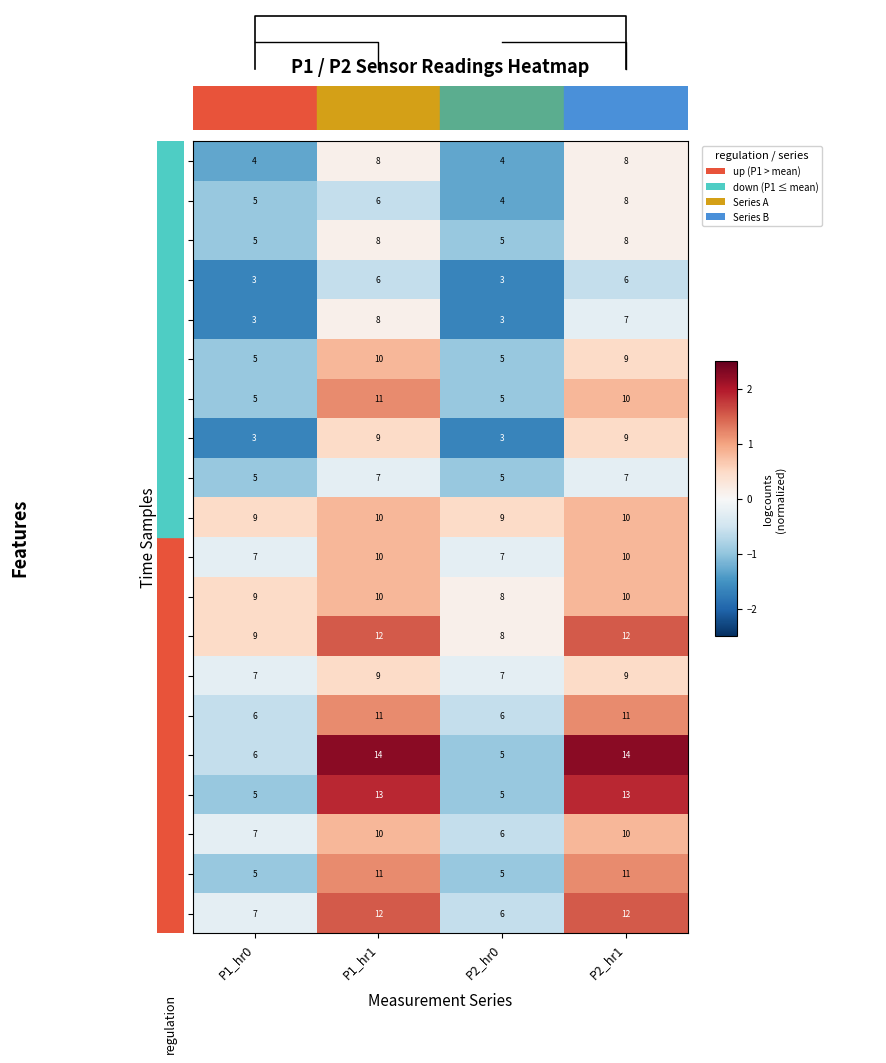

Reading right to left, what are all the values shown in this chart?

t00: P2_hr1=8.0	P2_hr0=4.0	P1_hr1=8.0	P1_hr0=4.0
t01: P2_hr1=8.0	P2_hr0=4.0	P1_hr1=6.0	P1_hr0=5.0
t02: P2_hr1=8.0	P2_hr0=5.0	P1_hr1=8.0	P1_hr0=5.0
t03: P2_hr1=6.0	P2_hr0=3.0	P1_hr1=6.0	P1_hr0=3.0
t04: P2_hr1=7.0	P2_hr0=3.0	P1_hr1=8.0	P1_hr0=3.0
t05: P2_hr1=9.0	P2_hr0=5.0	P1_hr1=10.0	P1_hr0=5.0
t06: P2_hr1=10.0	P2_hr0=5.0	P1_hr1=11.0	P1_hr0=5.0
t07: P2_hr1=9.0	P2_hr0=3.0	P1_hr1=9.0	P1_hr0=3.0
t08: P2_hr1=7.0	P2_hr0=5.0	P1_hr1=7.0	P1_hr0=5.0
t09: P2_hr1=10.0	P2_hr0=9.0	P1_hr1=10.0	P1_hr0=9.0
t10: P2_hr1=10.0	P2_hr0=7.0	P1_hr1=10.0	P1_hr0=7.0
t11: P2_hr1=10.0	P2_hr0=8.0	P1_hr1=10.0	P1_hr0=9.0
t12: P2_hr1=12.0	P2_hr0=8.0	P1_hr1=12.0	P1_hr0=9.0
t13: P2_hr1=9.0	P2_hr0=7.0	P1_hr1=9.0	P1_hr0=7.0
t14: P2_hr1=11.0	P2_hr0=6.0	P1_hr1=11.0	P1_hr0=6.0
t15: P2_hr1=14.0	P2_hr0=5.0	P1_hr1=14.0	P1_hr0=6.0
t16: P2_hr1=13.0	P2_hr0=5.0	P1_hr1=13.0	P1_hr0=5.0
t17: P2_hr1=10.0	P2_hr0=6.0	P1_hr1=10.0	P1_hr0=7.0
t18: P2_hr1=11.0	P2_hr0=5.0	P1_hr1=11.0	P1_hr0=5.0
t19: P2_hr1=12.0	P2_hr0=6.0	P1_hr1=12.0	P1_hr0=7.0